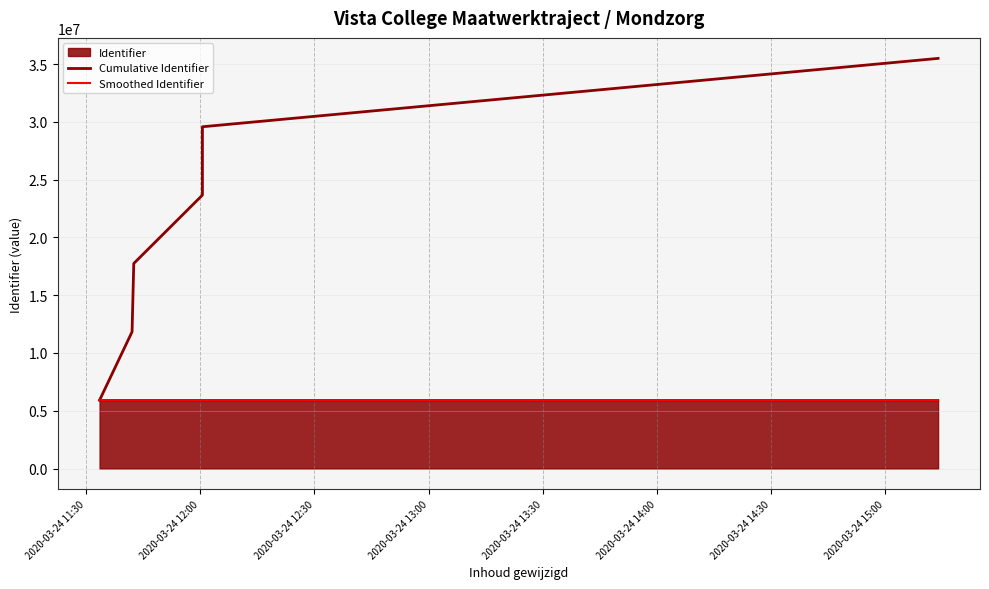

Which series has the widest spread of values?

Cumulative Identifier